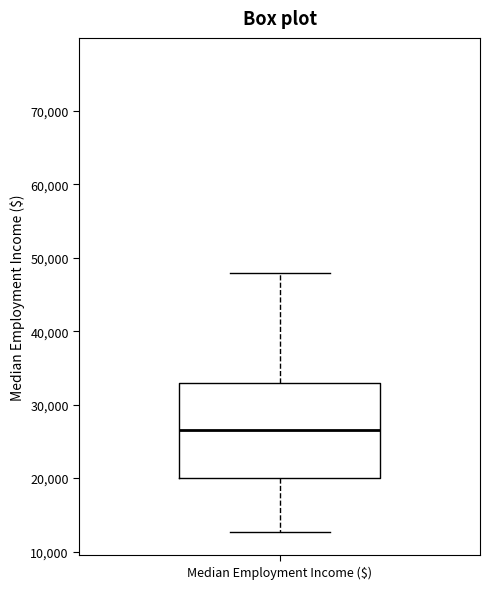

Read this box plot against the y-axis: the position of the median line, the range covered by the box, and the ends of both whiskers. The values are not printed on the chart, so give them approximately, as read against the axis.

median 27000, box 20000 to 33000, whiskers 13000 to 48000